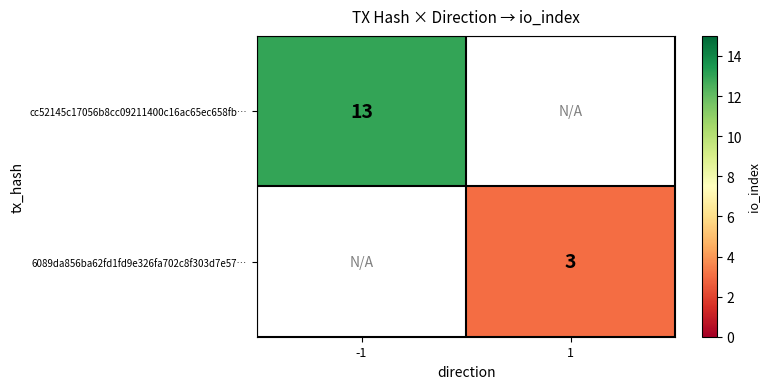

True or false: cc52145c17056b8cc09211400c16ac65ec658fb… has a value of 17 at -1.

False